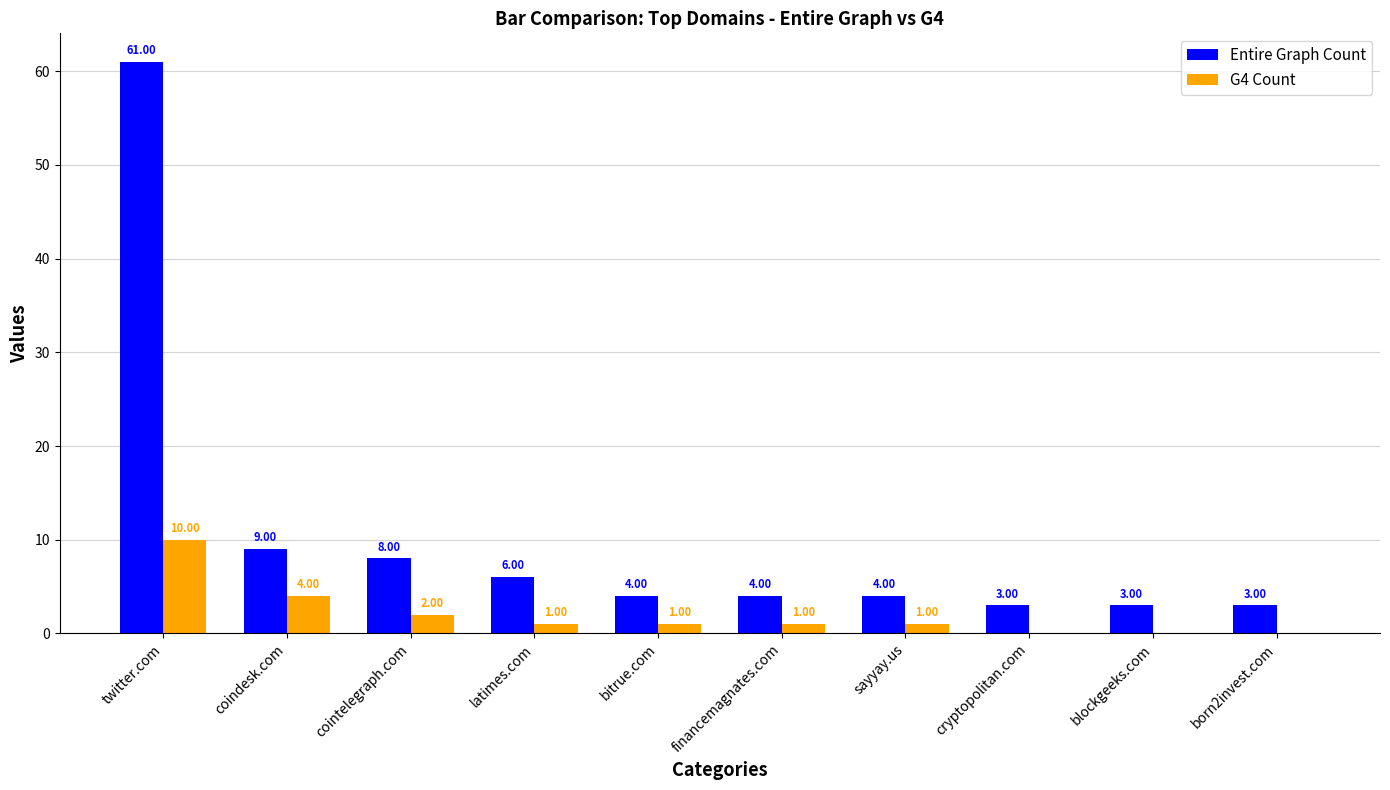

At which label does Entire Graph Count reach its peak?

twitter.com